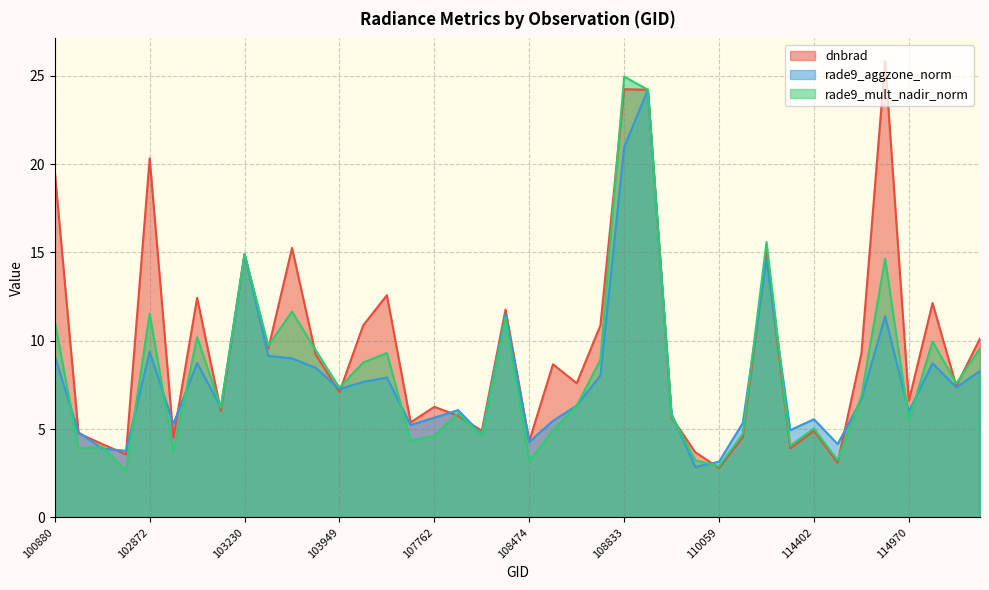

Rank the series by their average value, from lowest to highest.

rade9_aggzone_norm, rade9_mult_nadir_norm, dnbrad